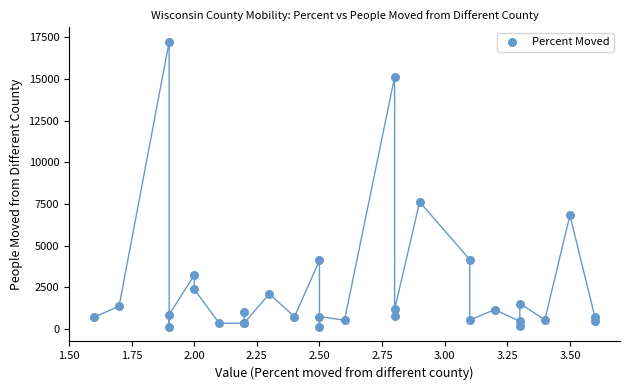

What Y value in the scatter plot is closest to 8681?

7628